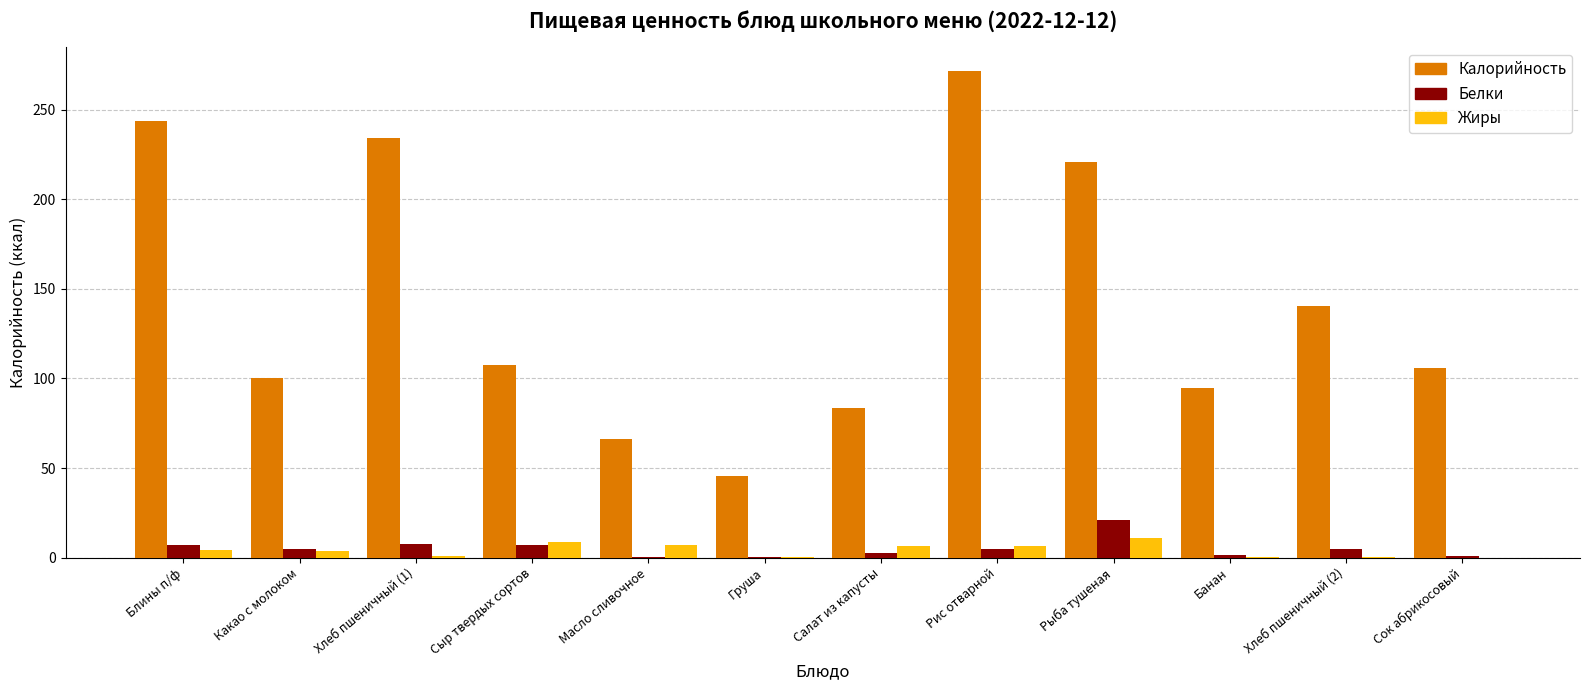

Are the bars horizontal?

No